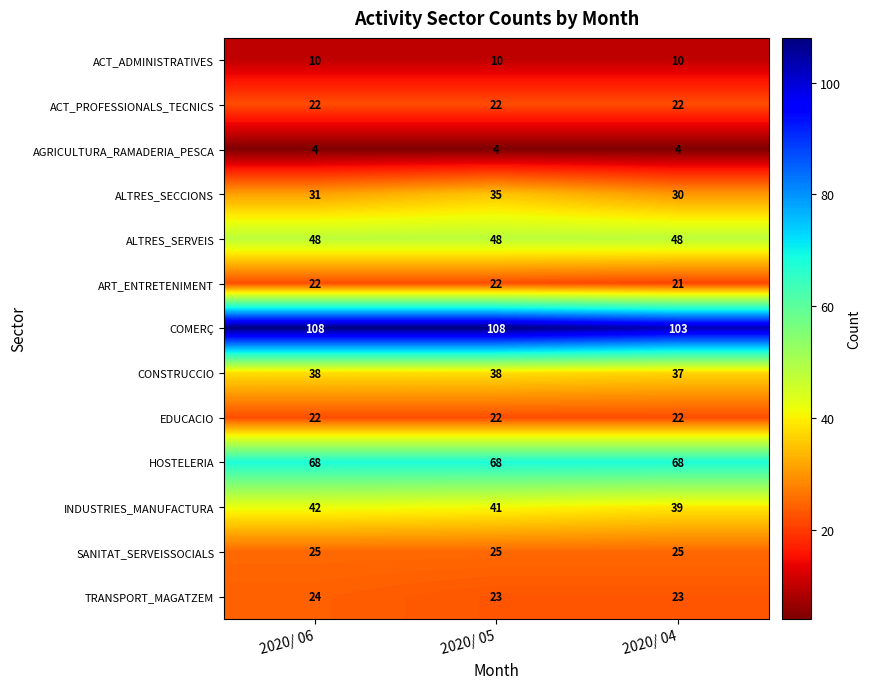

What is the sum of all ACT_PROFESSIONALS_TECNICS values?

66